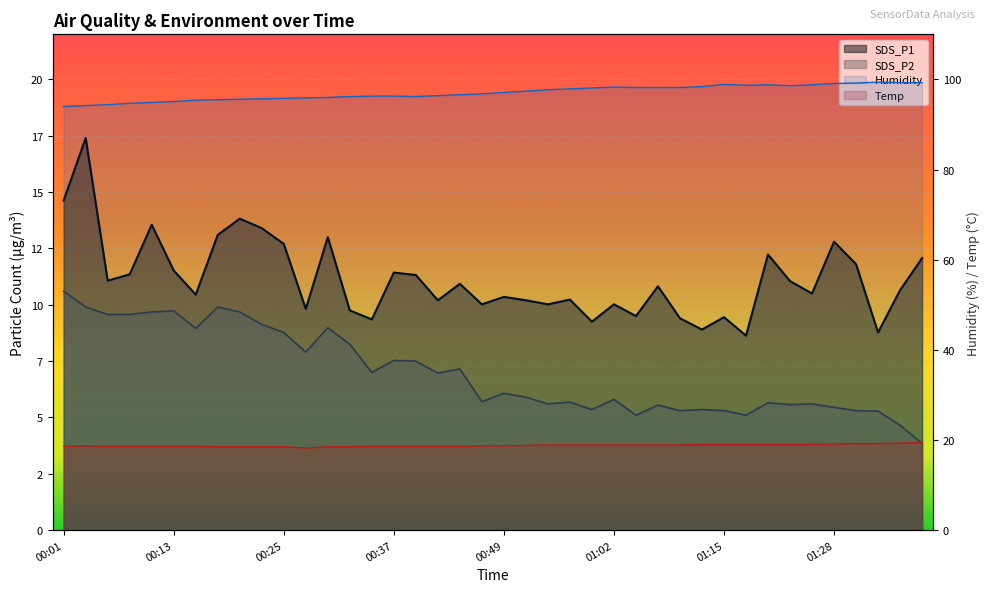

True or false: Temp has more than 2 interior local peaks.

False